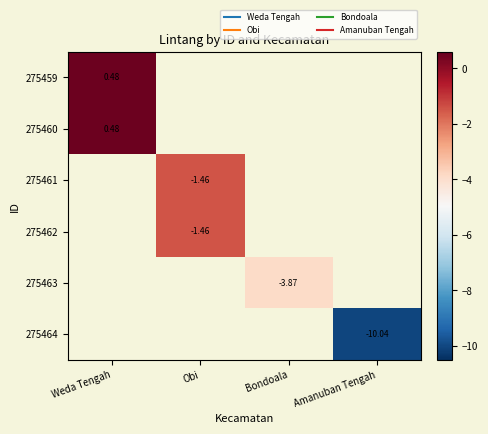

At which category does the chart reach its minimum across all series?

Amanuban Tengah